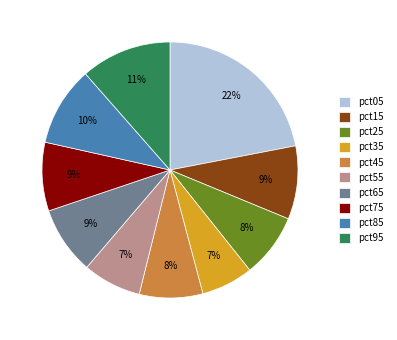

What is the ratio of the value at pct65 to the value at pct85?

0.9